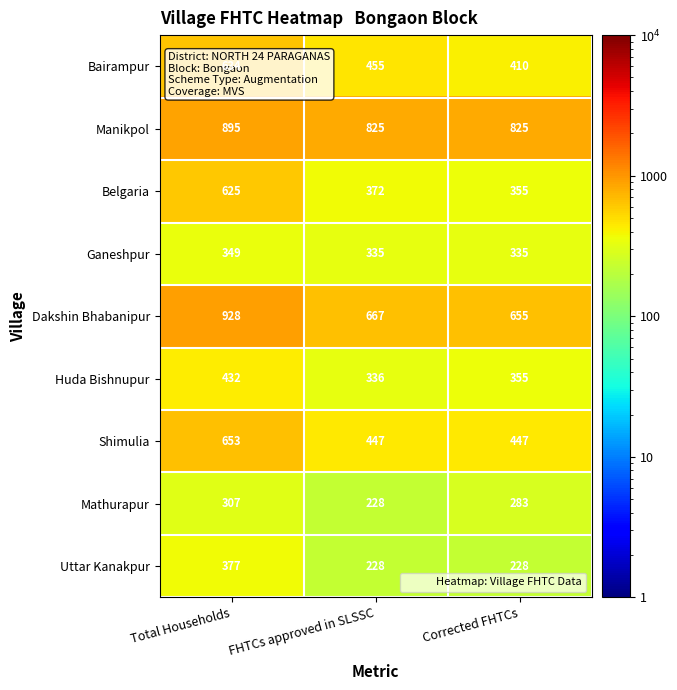

At which label does Huda Bishnupur reach its peak?

Total Households